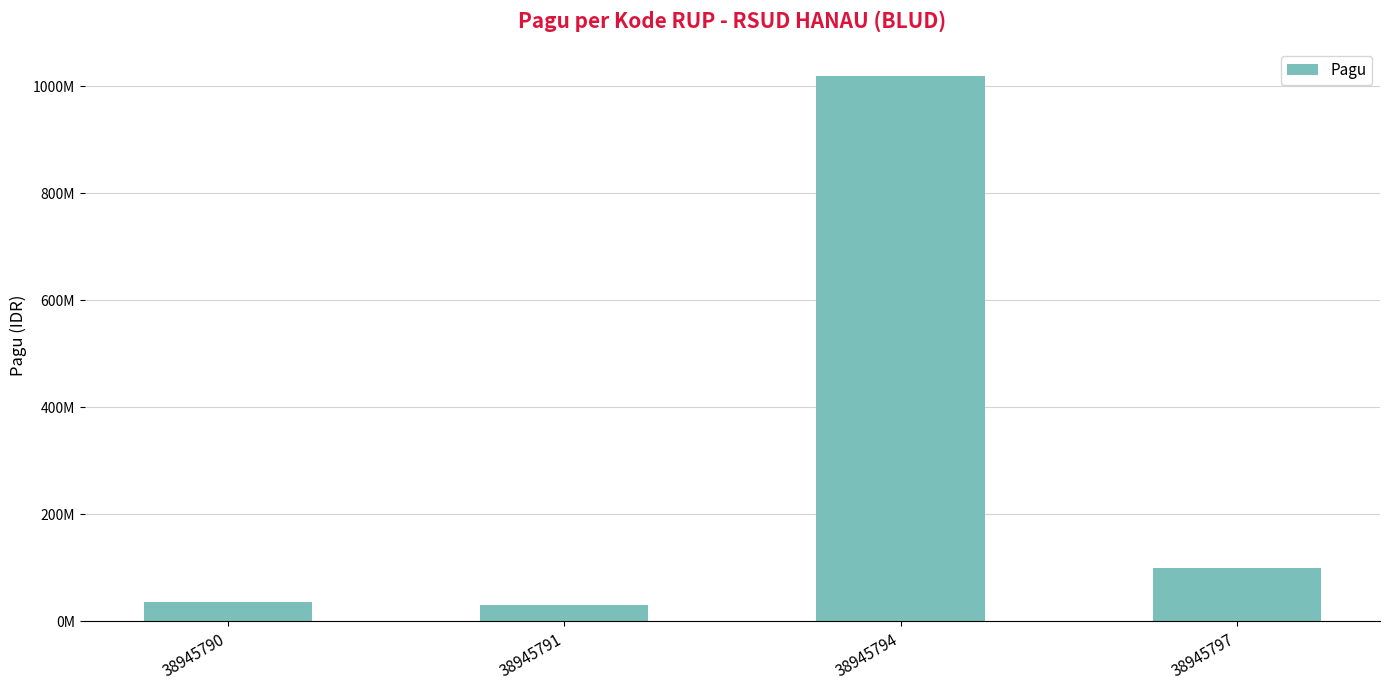

List the labels in order of value, smallest first.

38945791, 38945790, 38945797, 38945794